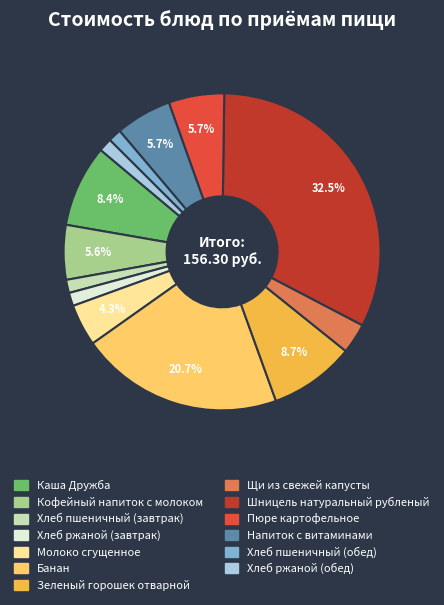

Count the number of slices in the pie.

13